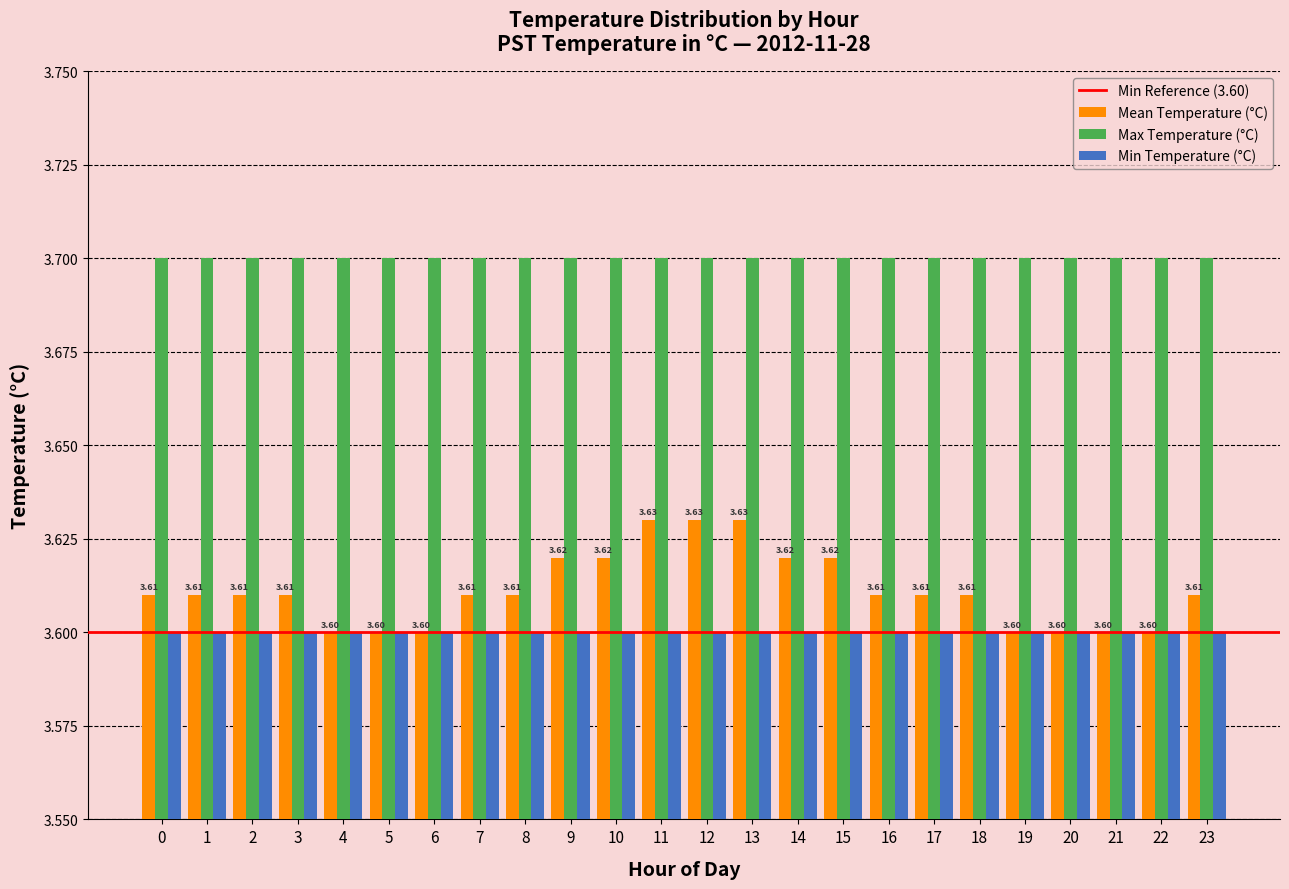

What is the total value across all series at 15?

10.9